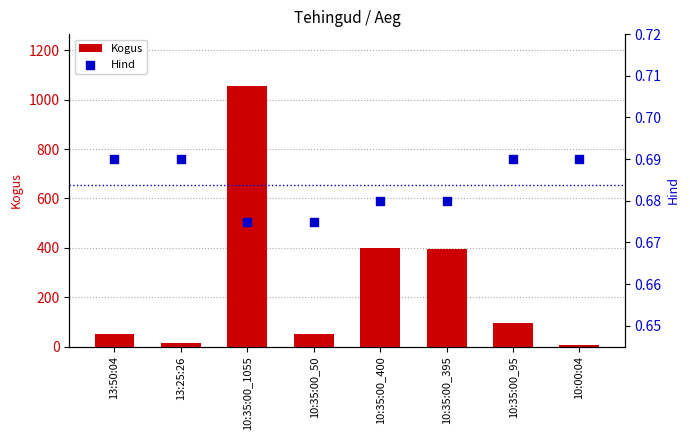

Which series reaches the minimum Y coordinate?

Hind